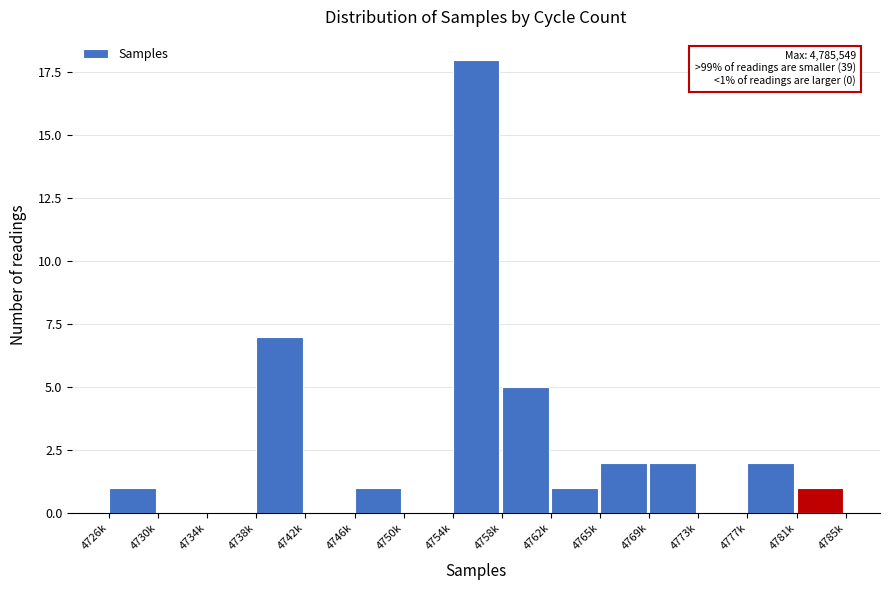

Reading left to right, extract all data points from this chart.

4726k=1	4730k=0	4734k=0	4738k=7	4742k=0	4746k=1	4750k=0	4754k=18	4758k=5	4762k=1	4765k=2	4769k=2	4773k=0	4777k=2	4781k=1